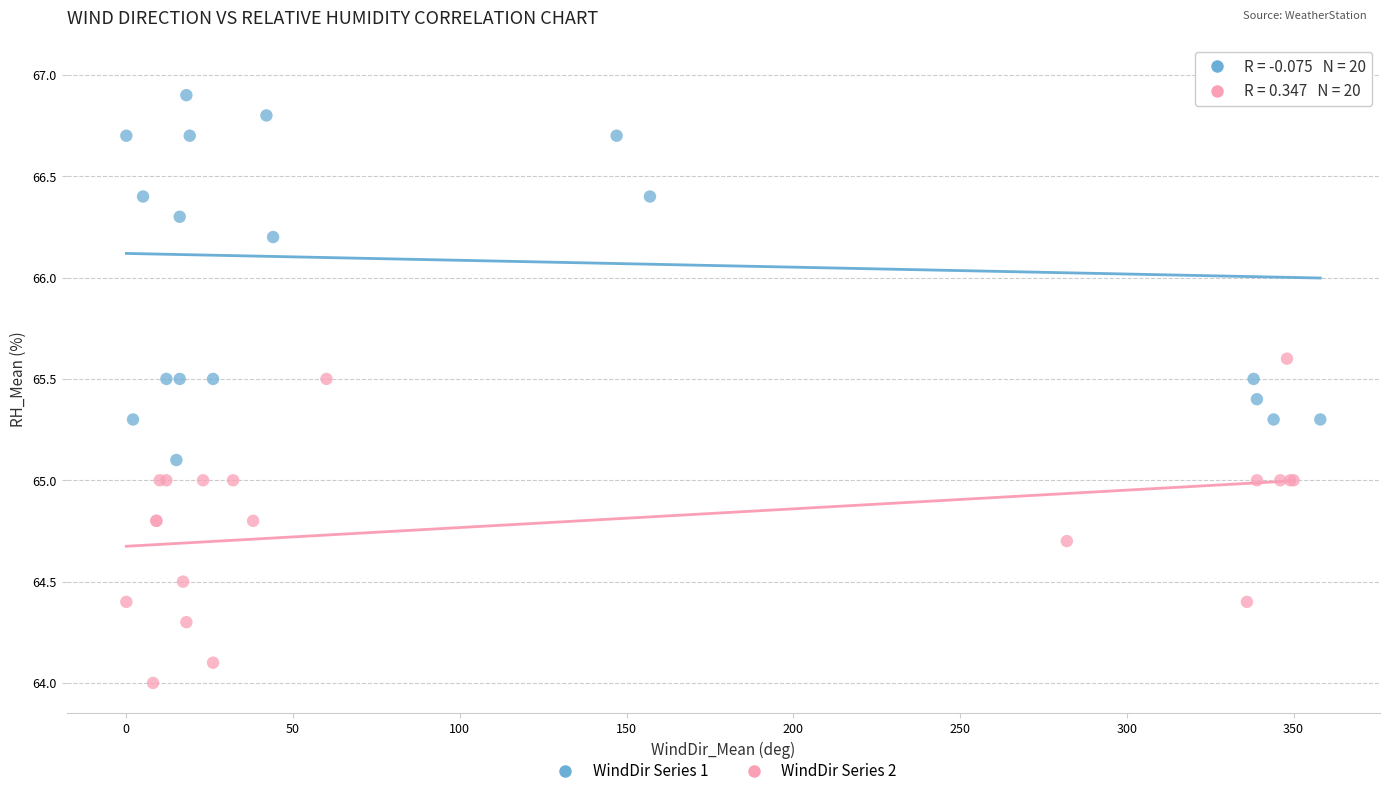

Which series reaches the minimum Y coordinate?

WindDir Series 2